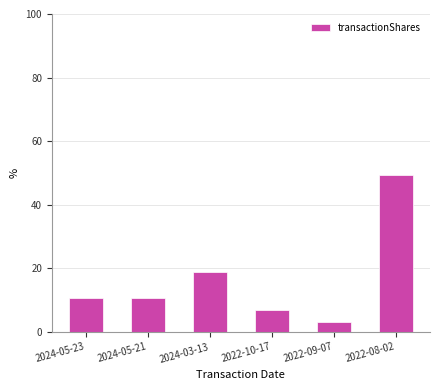

Which label corresponds to the largest value in the chart?

2022-08-02